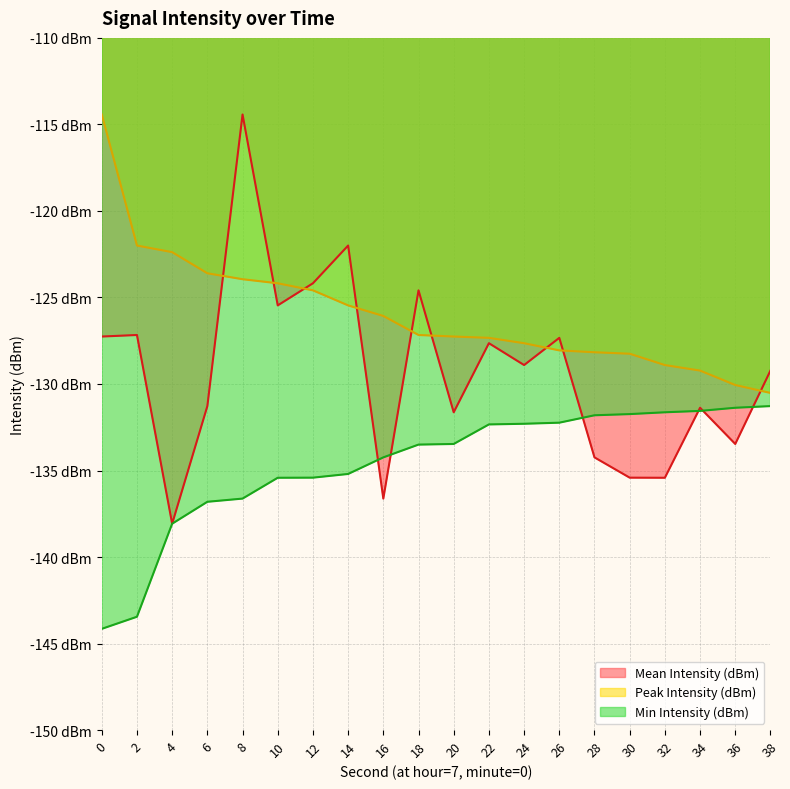

What is the average value of the Peak Intensity (dBm) series?

-126.0